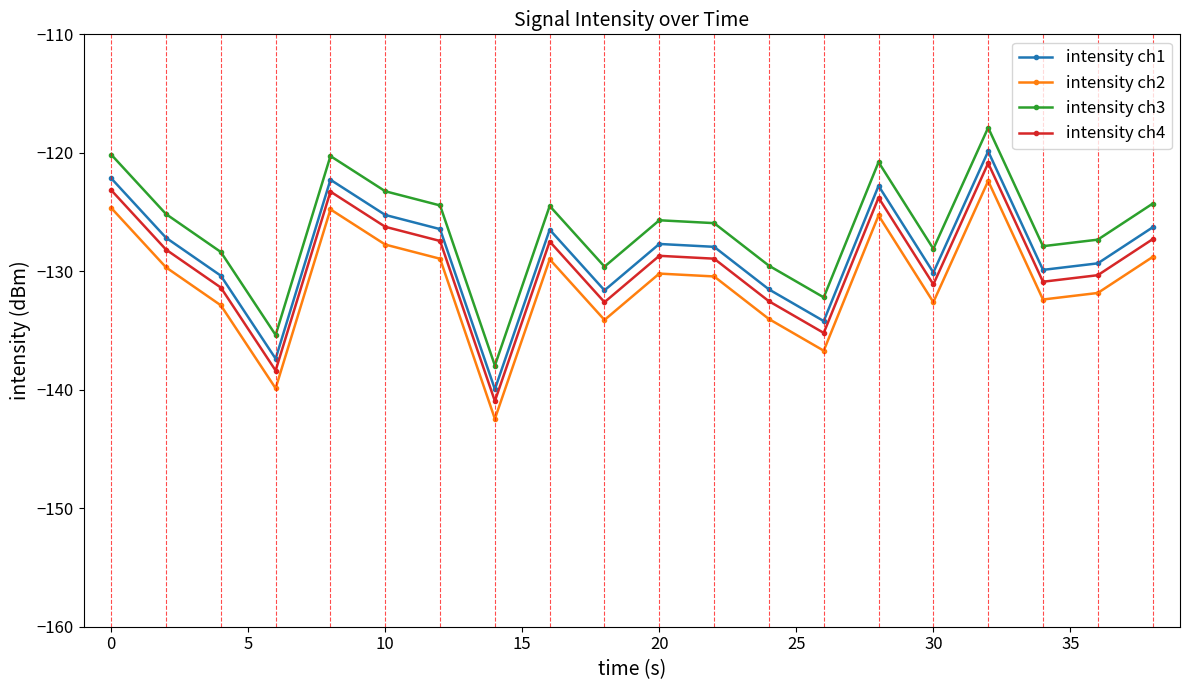

What is the value of the intensity ch3 point at the 13th from the left?

-129.5